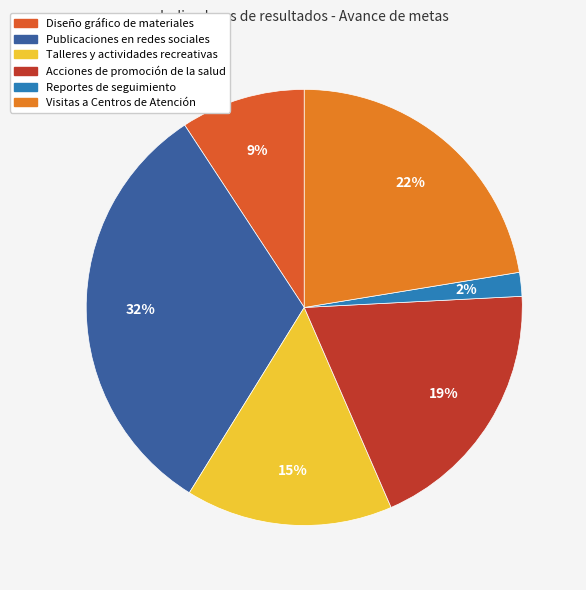

What percentage is the Diseño gráfico de materiales slice, to the nearest percent?

9%